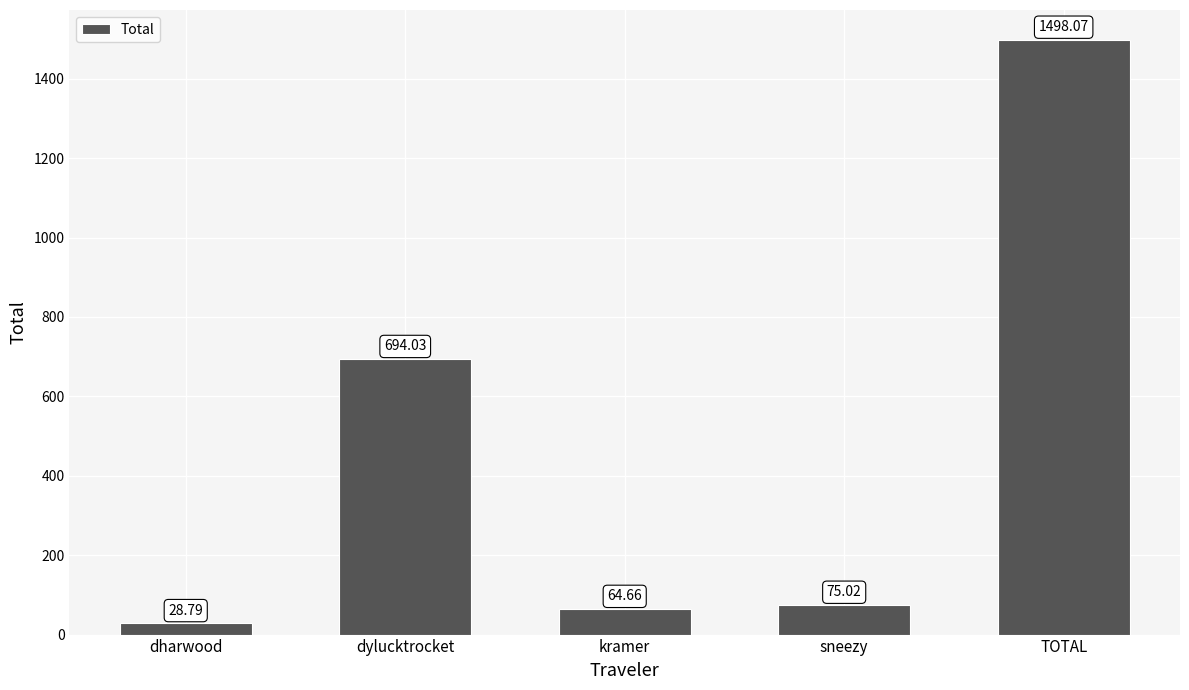

What is the sum of the values at TOTAL and dharwood?

1526.9